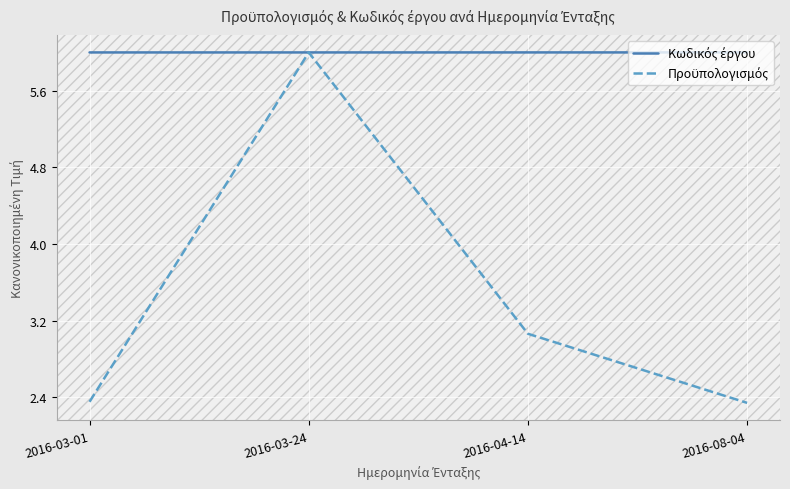

What position from the right is 2016-08-04?

1